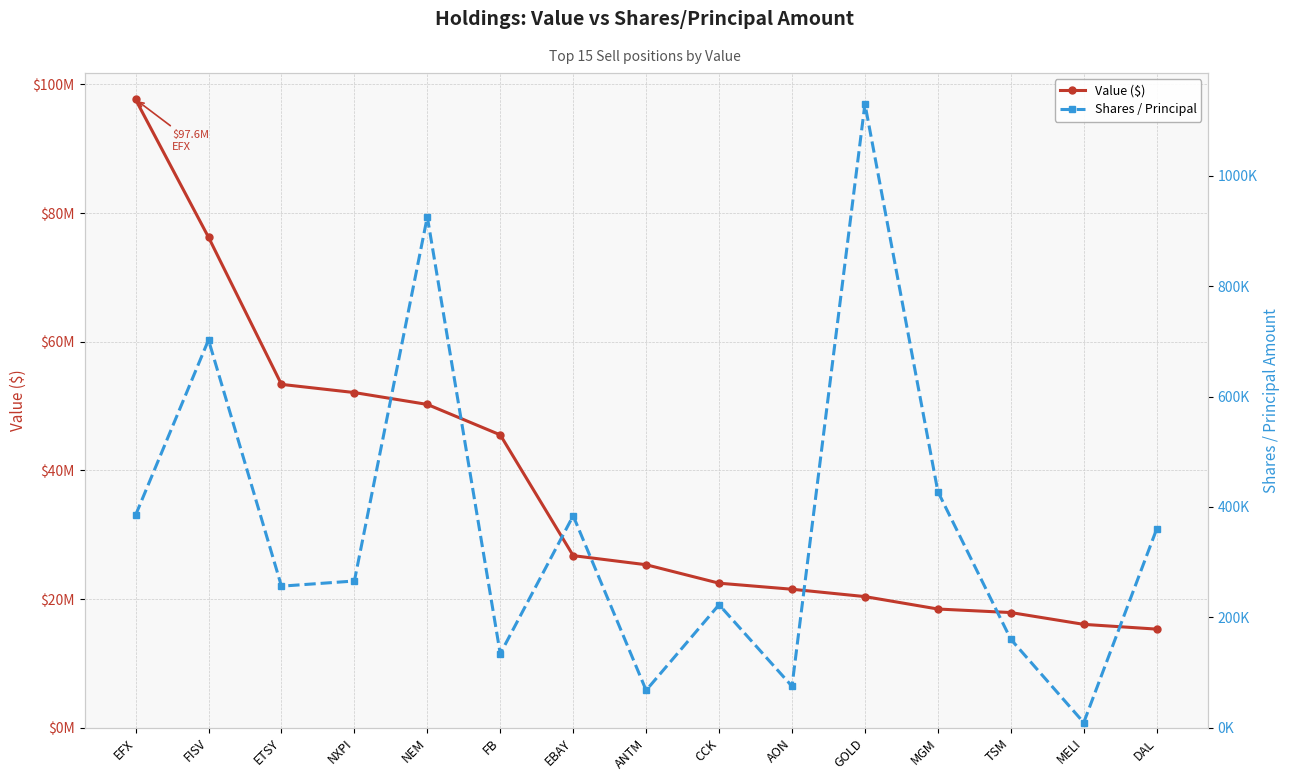

True or false: Value ($) has more than 2 interior local peaks.

False